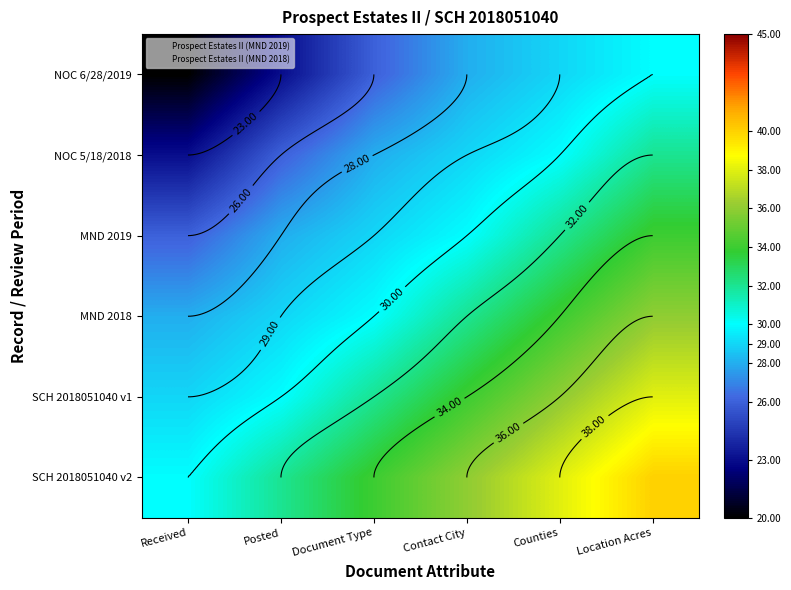

Which series has the widest spread of values?

NOC 6/28/2019